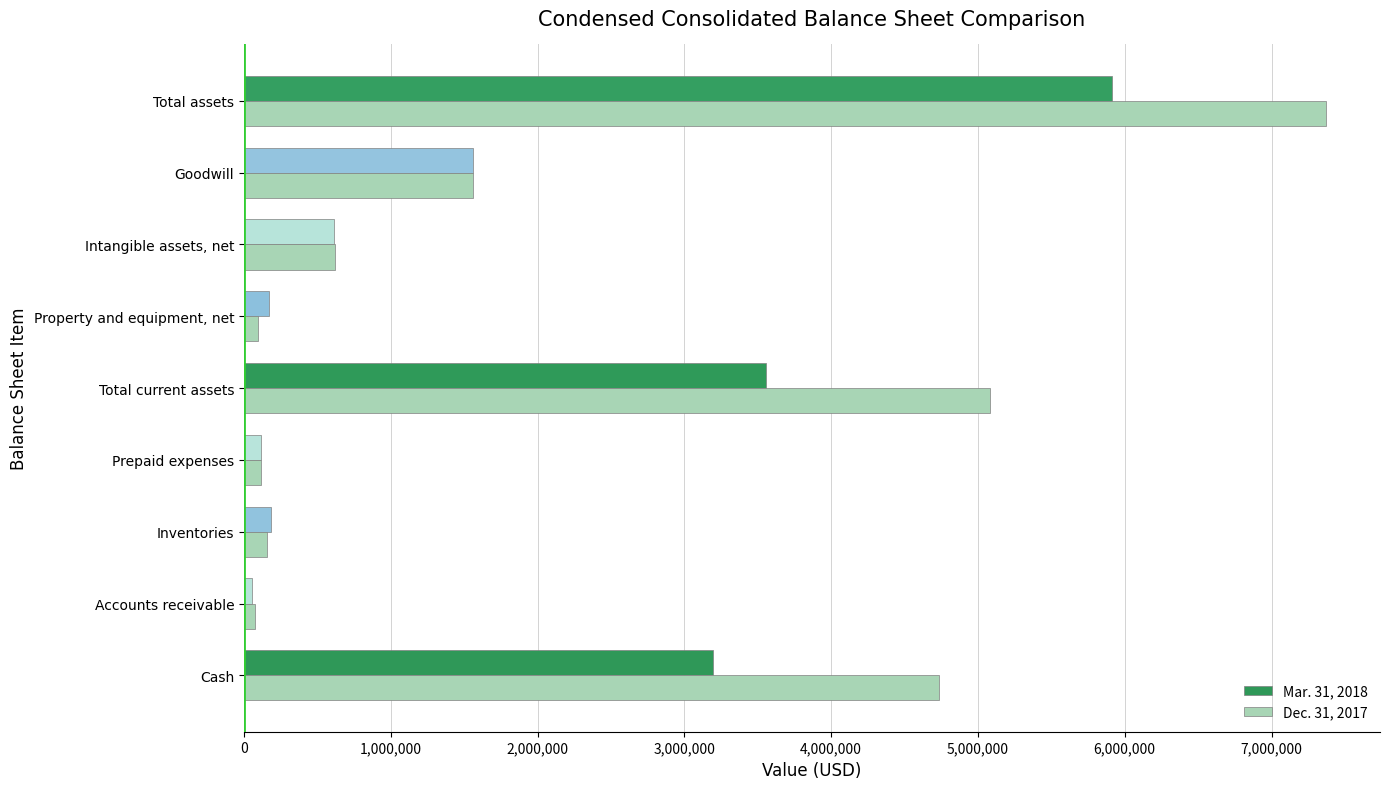

True or false: Mar. 31, 2018 has a value of 3553372 at Total current assets.

True